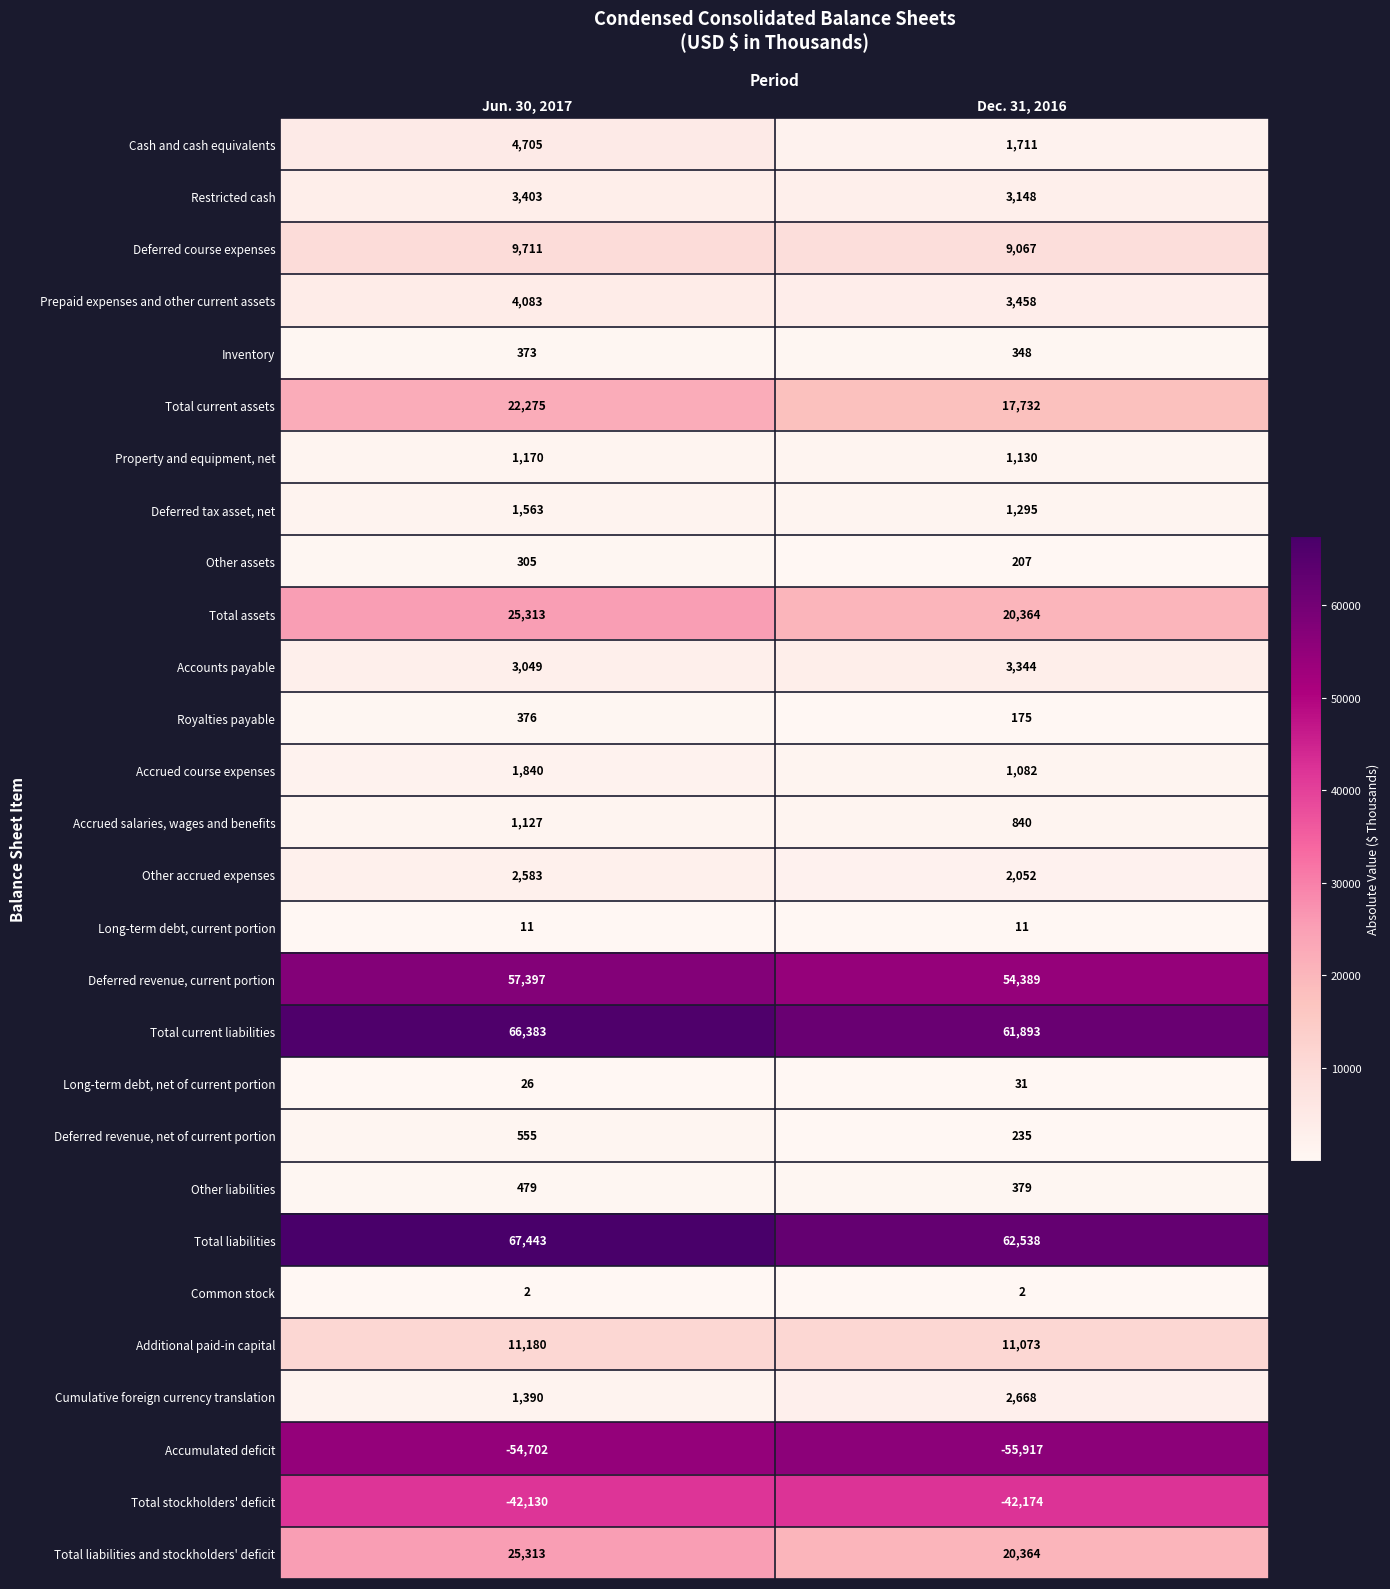

List the labels in order of Cash and cash equivalents value, smallest first.

Dec. 31, 2016, Jun. 30, 2017